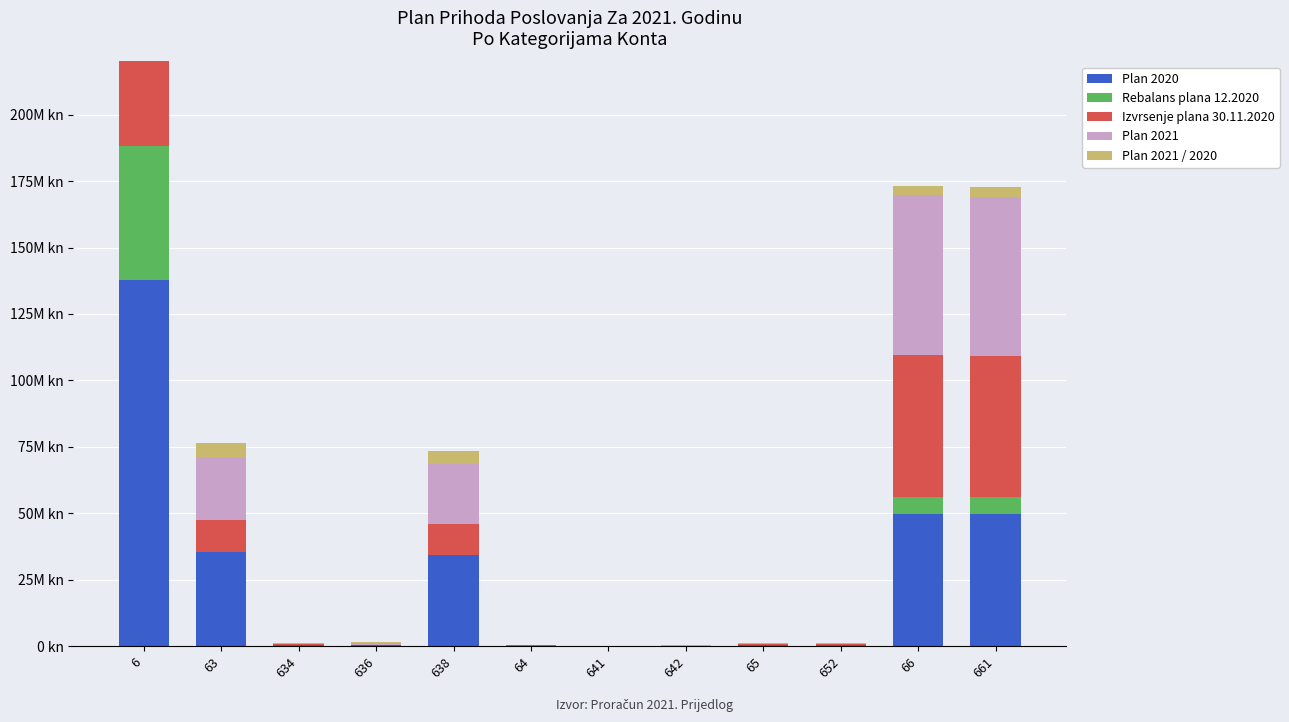

Count the number of categories in the chart.

12